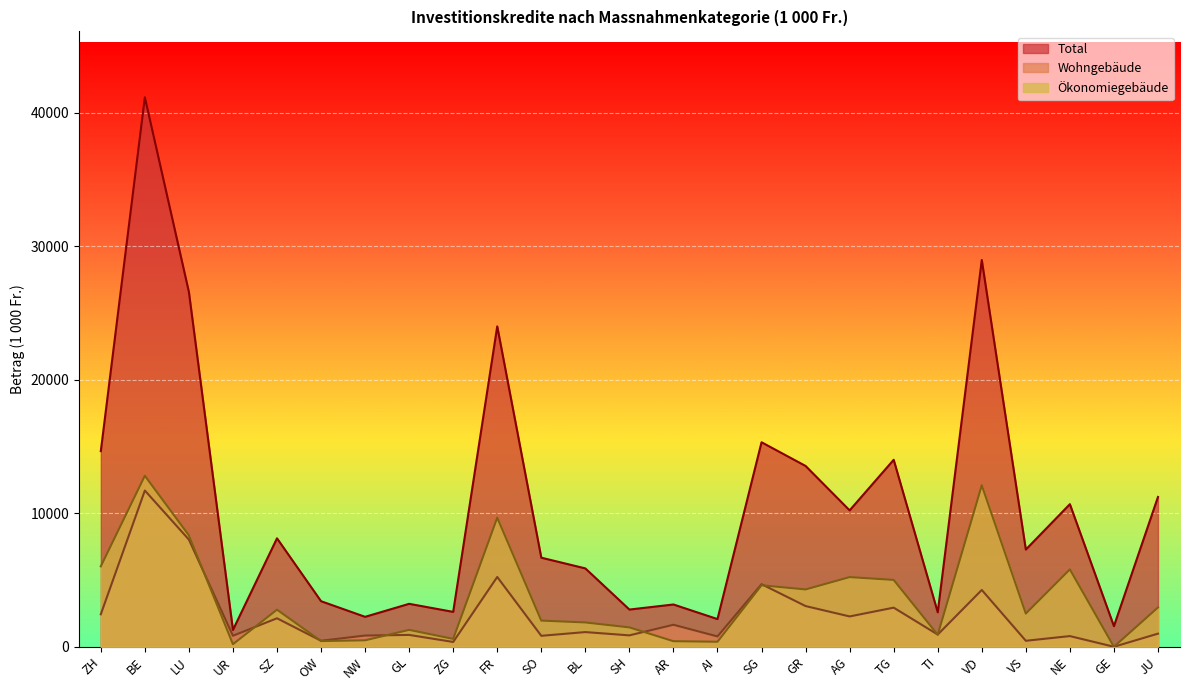

What are all the series names shown in the legend?

Total, Wohngebäude, Ökonomiegebäude